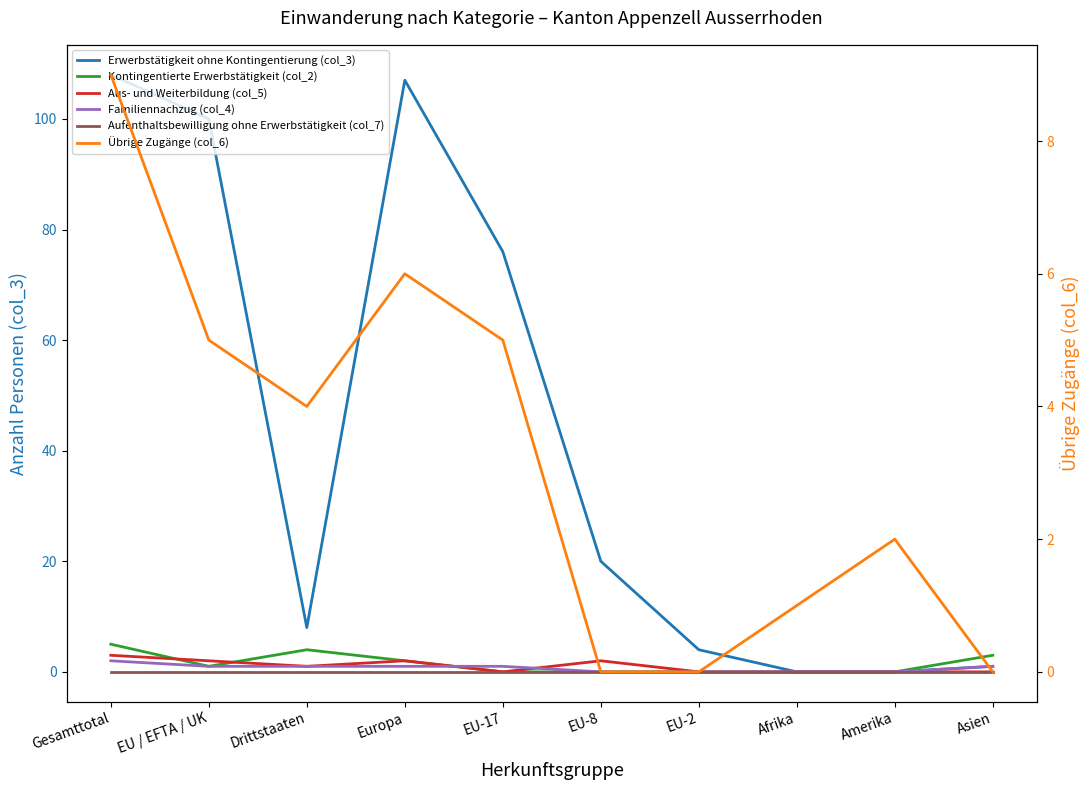

Reading left to right, what are all the values shown in this chart?

Erwerbstätigkeit ohne Kontingentierung (col_3): Gesamttotal=108	EU / EFTA / UK=100	Drittstaaten=8	Europa=107	EU-17=76	EU-8=20	EU-2=4	Afrika=0	Amerika=0	Asien=1
Kontingentierte Erwerbstätigkeit (col_2): Gesamttotal=5	EU / EFTA / UK=1	Drittstaaten=4	Europa=2	EU-17=0	EU-8=0	EU-2=0	Afrika=0	Amerika=0	Asien=3
Aus- und Weiterbildung (col_5): Gesamttotal=3	EU / EFTA / UK=2	Drittstaaten=1	Europa=2	EU-17=0	EU-8=2	EU-2=0	Afrika=0	Amerika=0	Asien=0
Familiennachzug (col_4): Gesamttotal=2	EU / EFTA / UK=1	Drittstaaten=1	Europa=1	EU-17=1	EU-8=0	EU-2=0	Afrika=0	Amerika=0	Asien=1
Aufenthaltsbewilligung ohne Erwerbstätigkeit (col_7): Gesamttotal=0	EU / EFTA / UK=0	Drittstaaten=0	Europa=0	EU-17=0	EU-8=0	EU-2=0	Afrika=0	Amerika=0	Asien=0
Übrige Zugänge (col_6): Gesamttotal=9	EU / EFTA / UK=5	Drittstaaten=4	Europa=6	EU-17=5	EU-8=0	EU-2=0	Afrika=1	Amerika=2	Asien=0